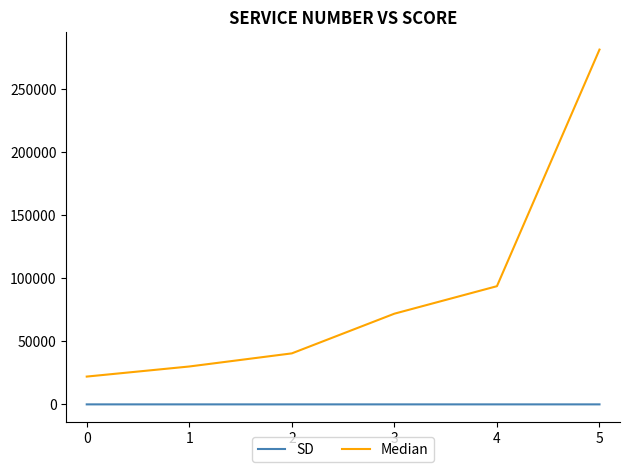

Which series has the largest range (max minus min)?

Median